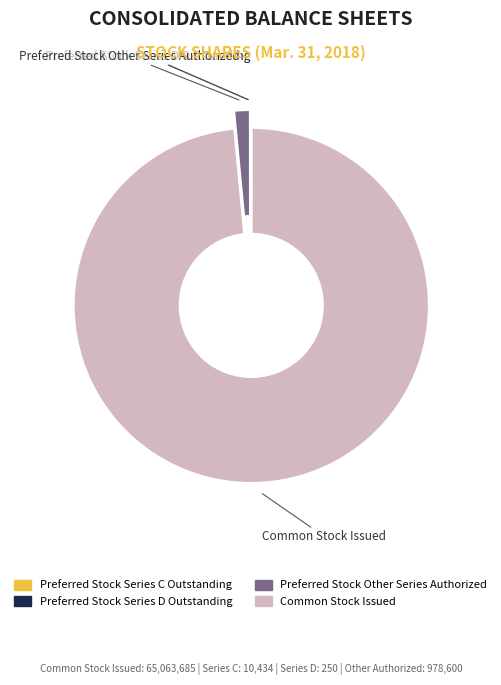

Is the sum of Common Stock Issued and Preferred Stock Other Series Authorized greater than half?

Yes